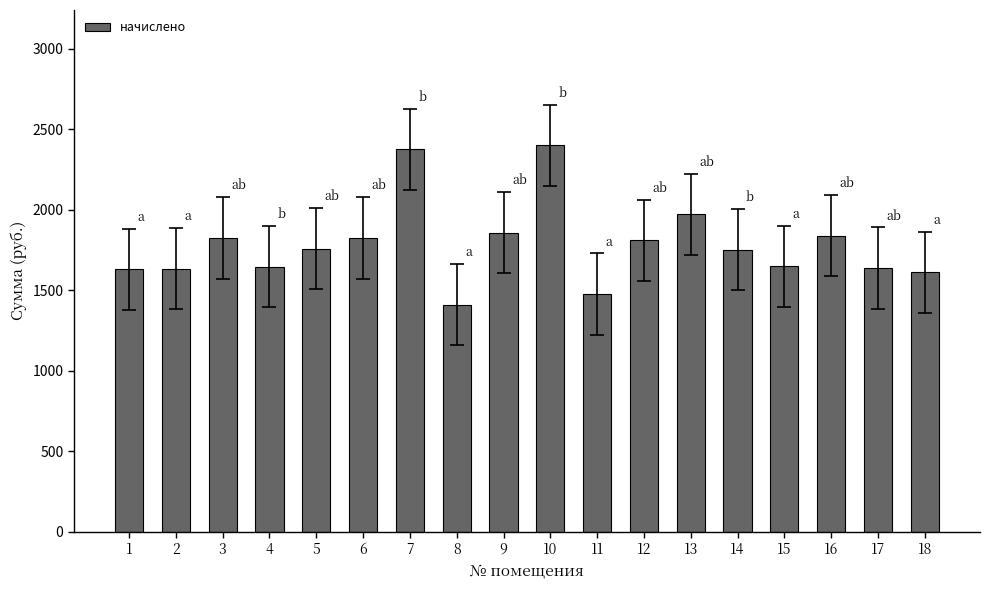

What is the difference between the second highest and minimum values?

964.2